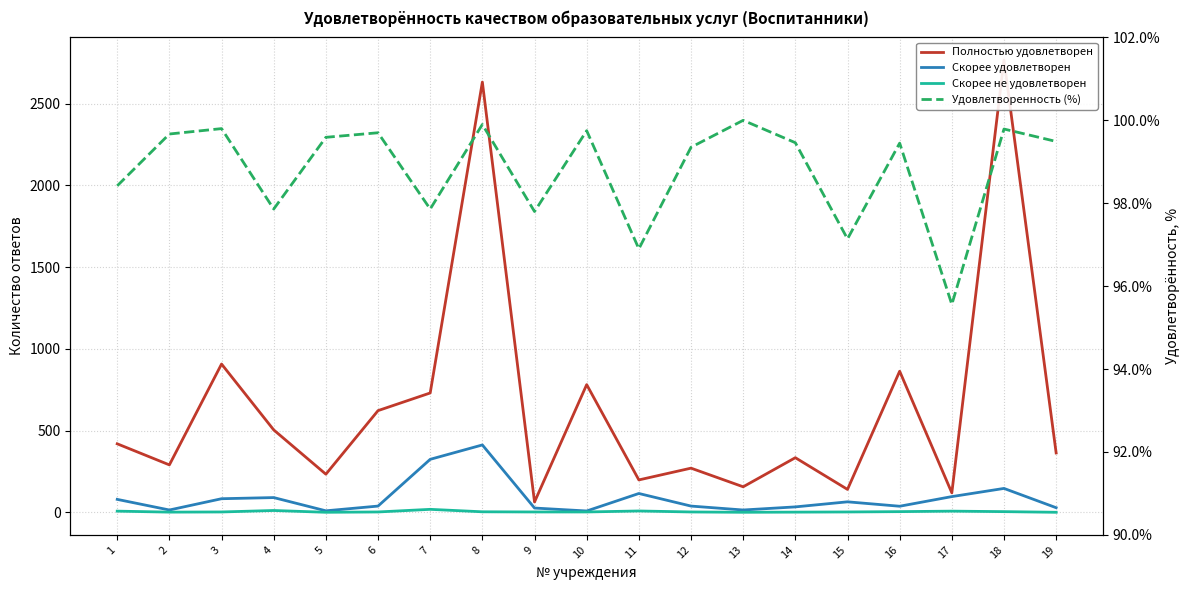

At which label is Удовлетворенность (%) closest to 97?

11